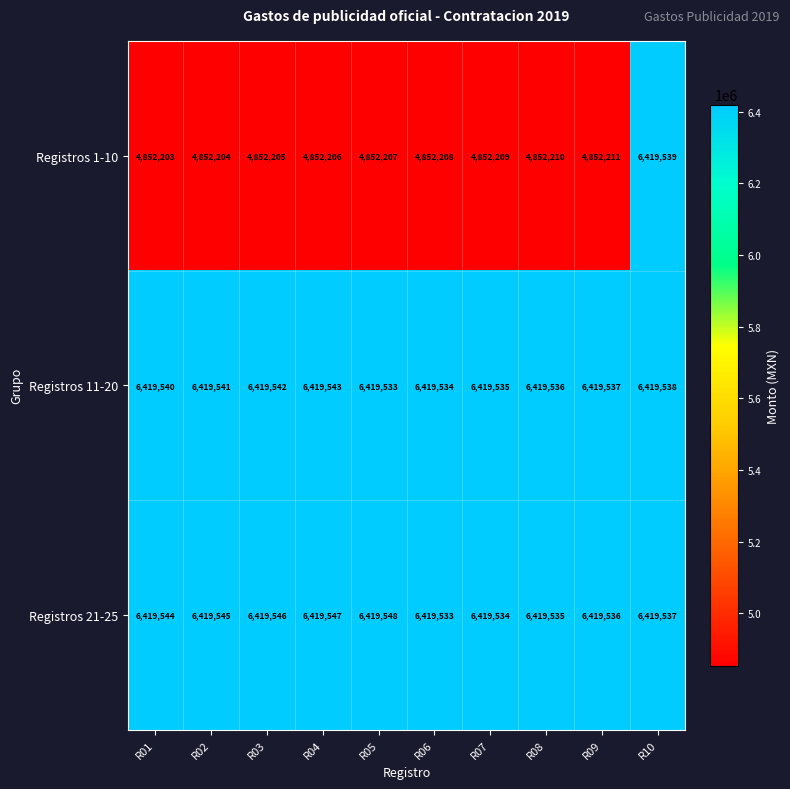

What is the maximum value for Registros 11-20?

6419543